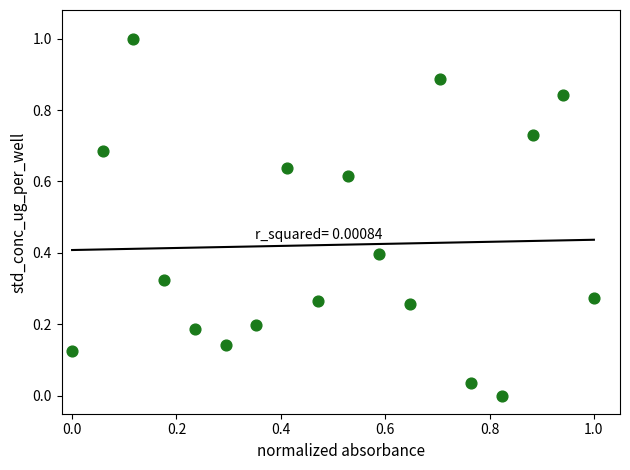

What is the range of X values (max minus min)?

1.0